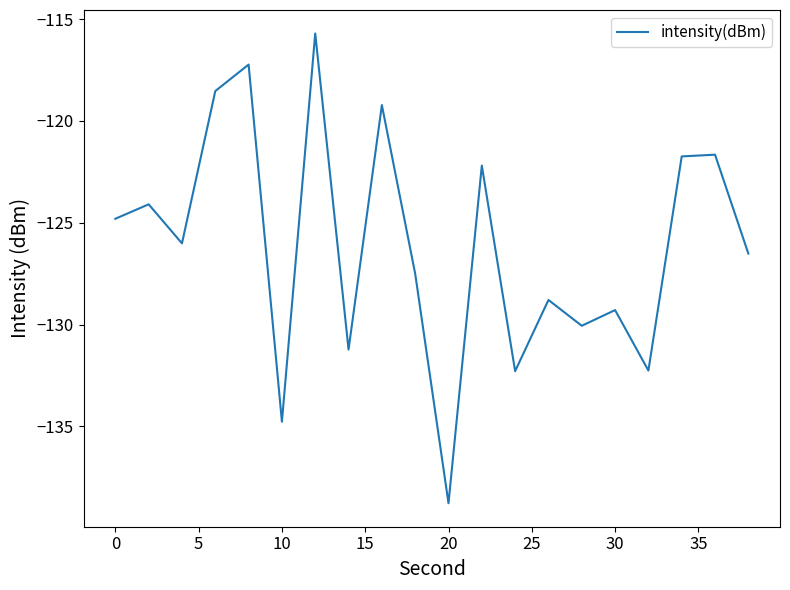

How many interior local valleys (lower than both neighbors) does the data have?

7